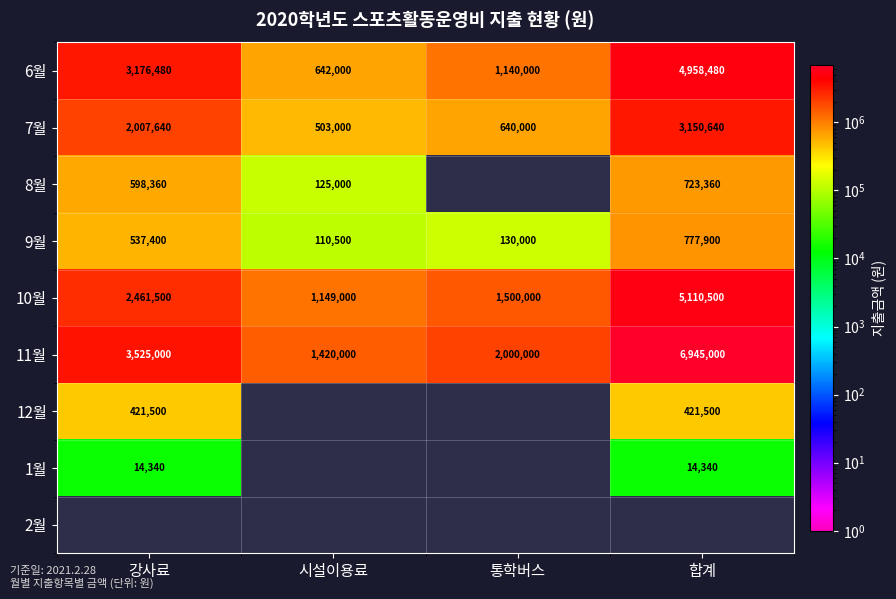

What is the average value of the 7월 series?

1575320